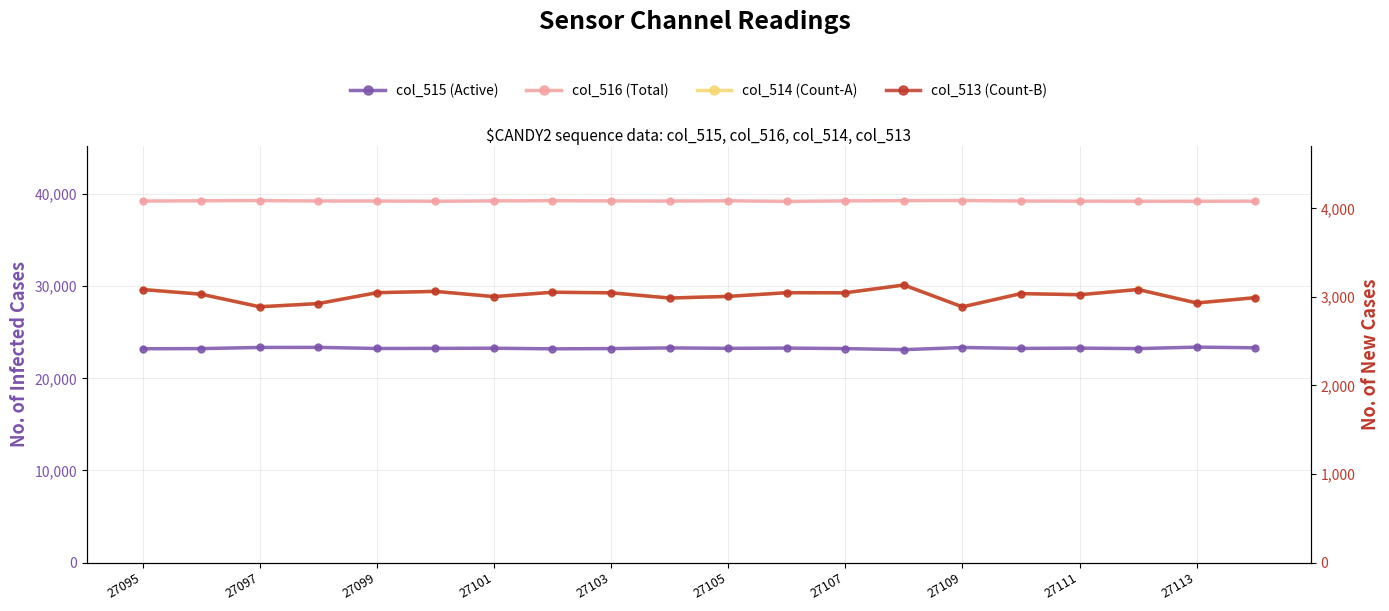

At how many categories does at least one series exceed 31029?

20